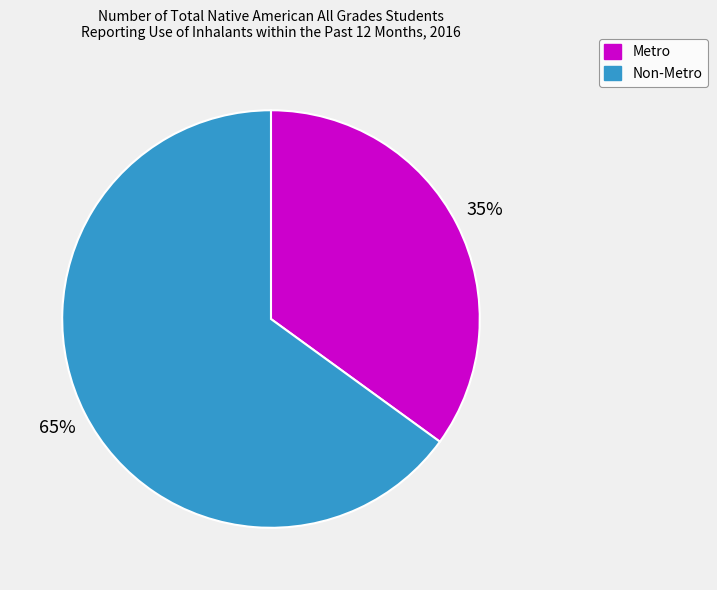

To the nearest percent, what is the average slice percentage?

50%